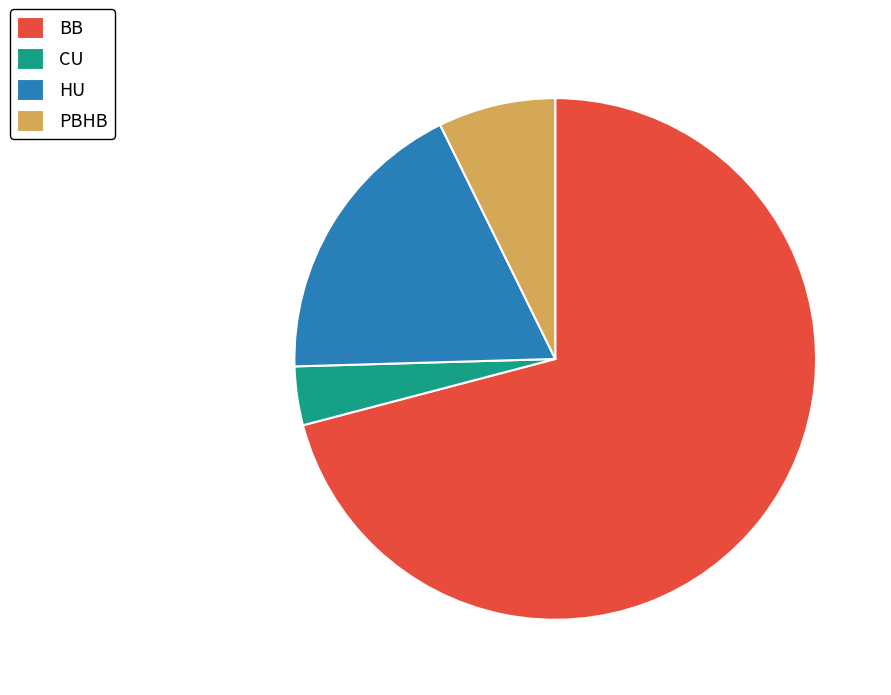

Which slice is the largest?

BB